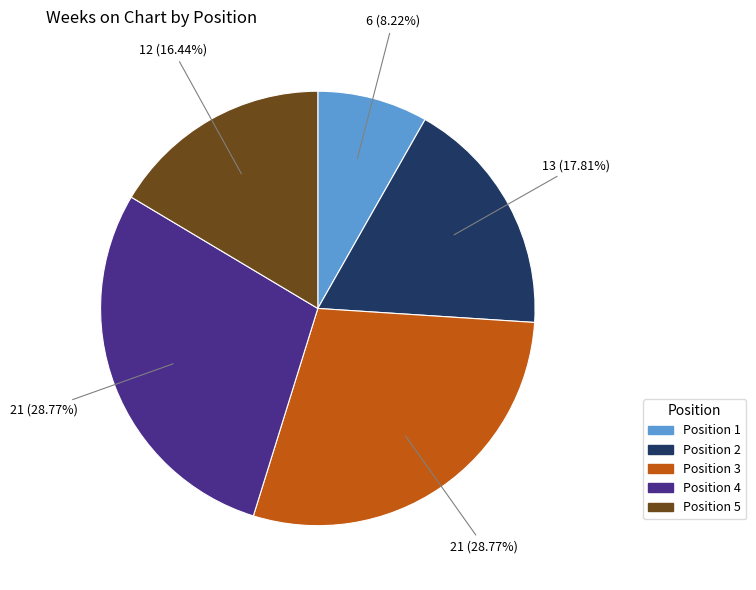

Is there any slice that represents more than half of the pie?

No